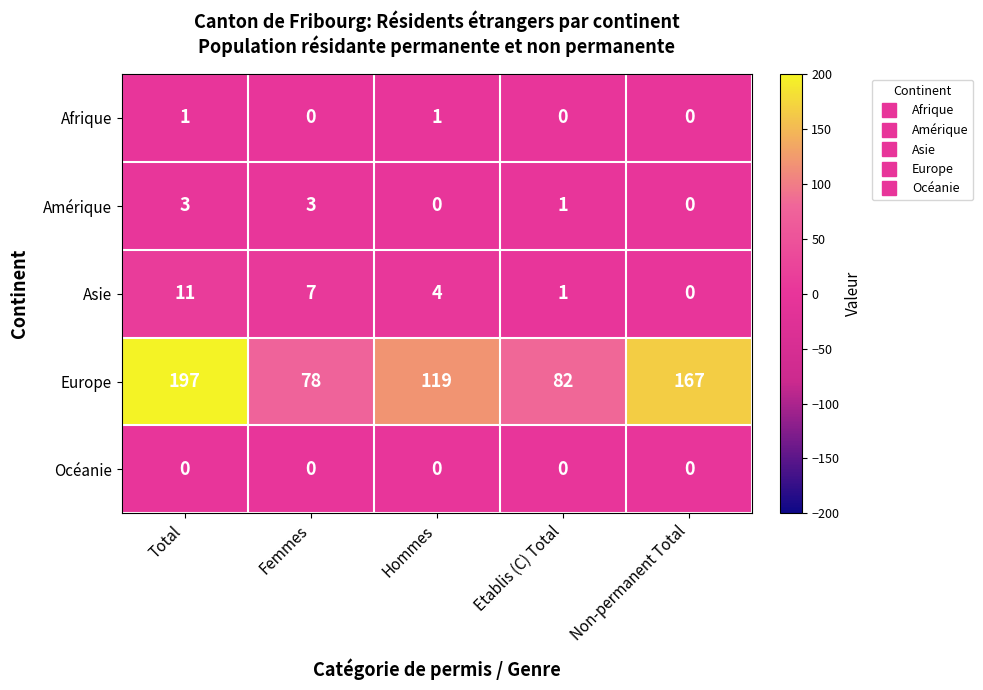

What is the maximum value shown in the chart?

197